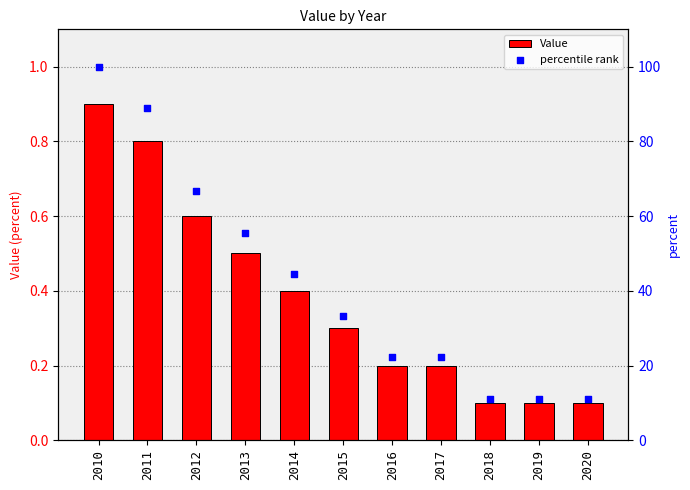

Which series contains the highest Y value?

percentile rank